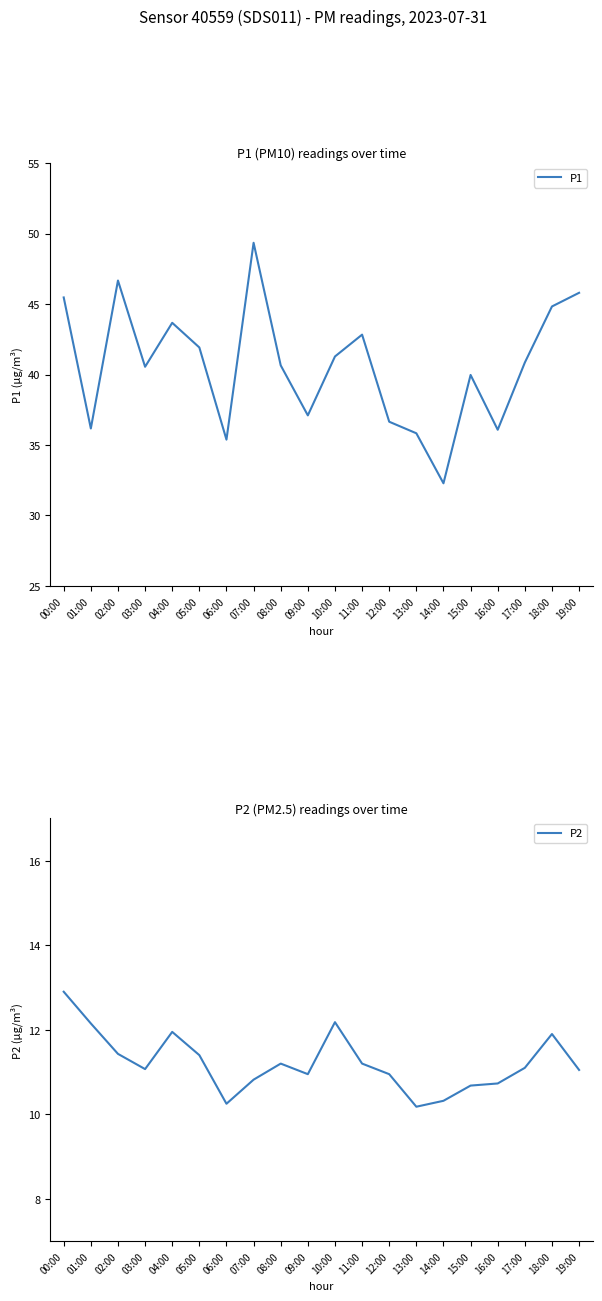

Is it true that P2 equals 10.7 at 16:00?

True